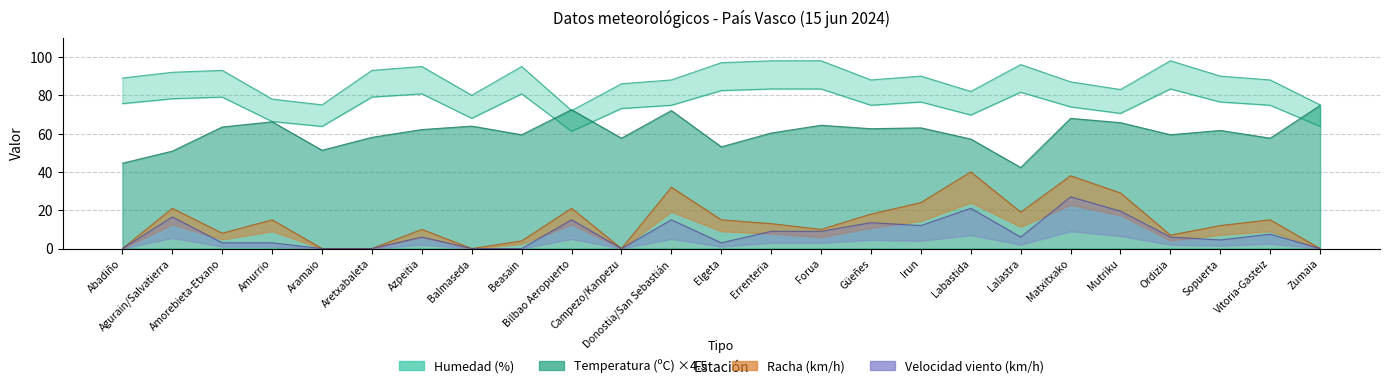

Which series has the largest total across all categories?

Humedad (%)